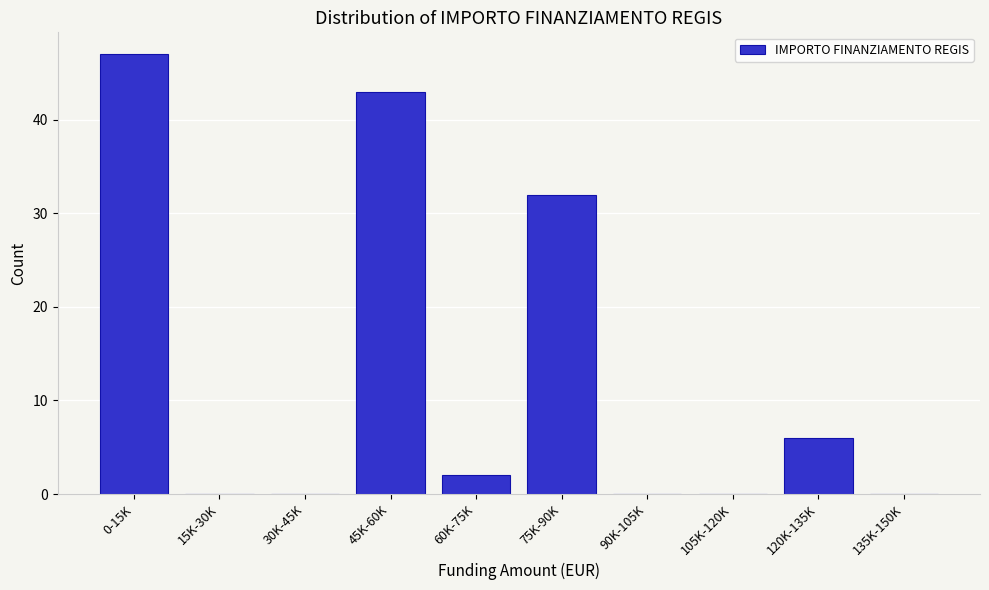

Reading left to right, list all the values displayed in this chart.

0-15K=47	15K-30K=0	30K-45K=0	45K-60K=43	60K-75K=2	75K-90K=32	90K-105K=0	105K-120K=0	120K-135K=6	135K-150K=0